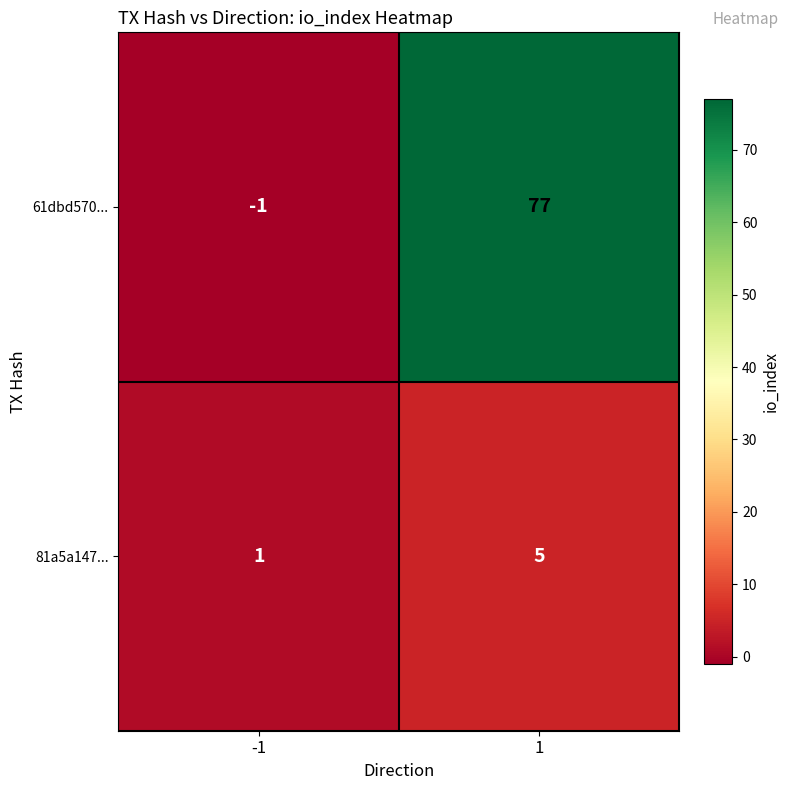

At which category is the sum across all series the highest?

1